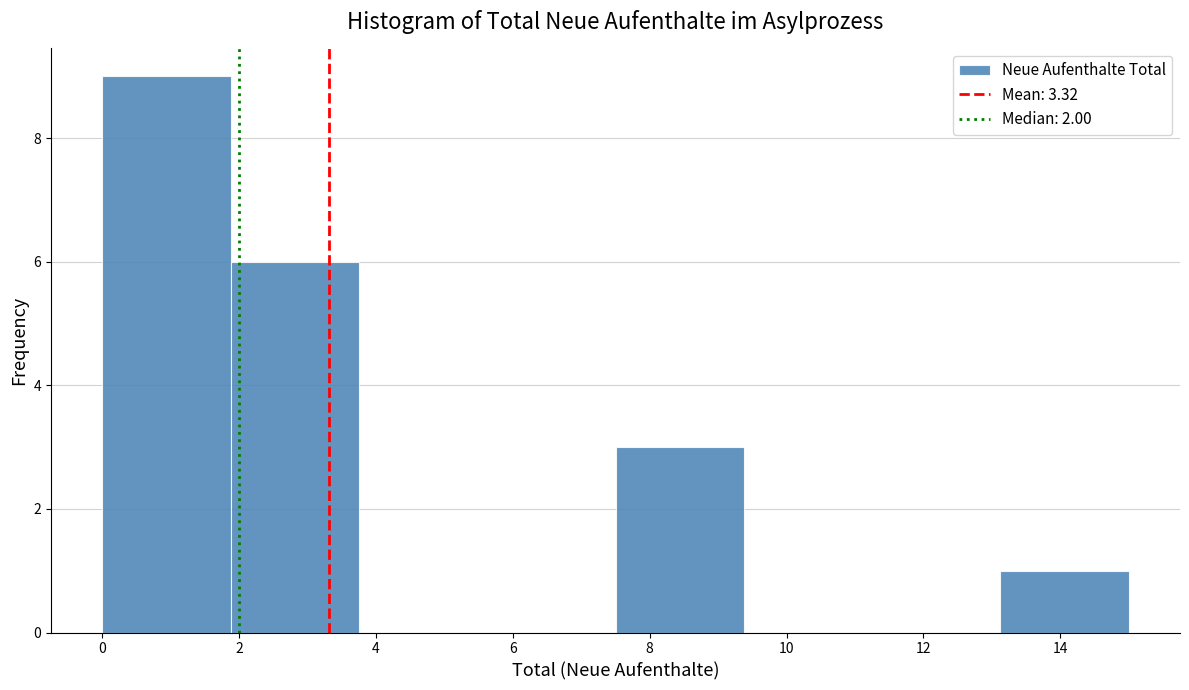

Reading left to right, list every bar in this chart as the range it spans on the x-axis followed by its height. Neither the bar edges nor the heights are printed on the chart, so give them approximately, as read against the axes.

0.0 to 1.8: 9
1.8 to 3.8: 6
3.8 to 5.6: 0
5.6 to 7.6: 0
7.6 to 9.4: 3
9.4 to 11.2: 0
11.2 to 13.2: 0
13.2 to 15.0: 1